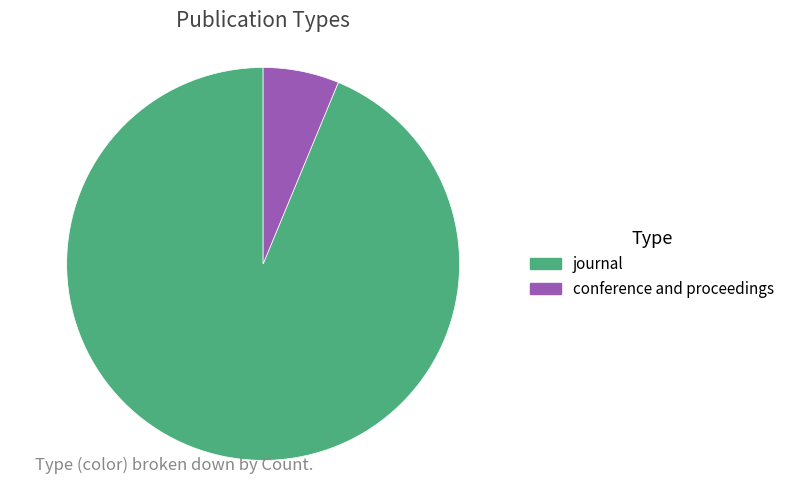

Between conference and proceedings and journal, which is larger?

journal